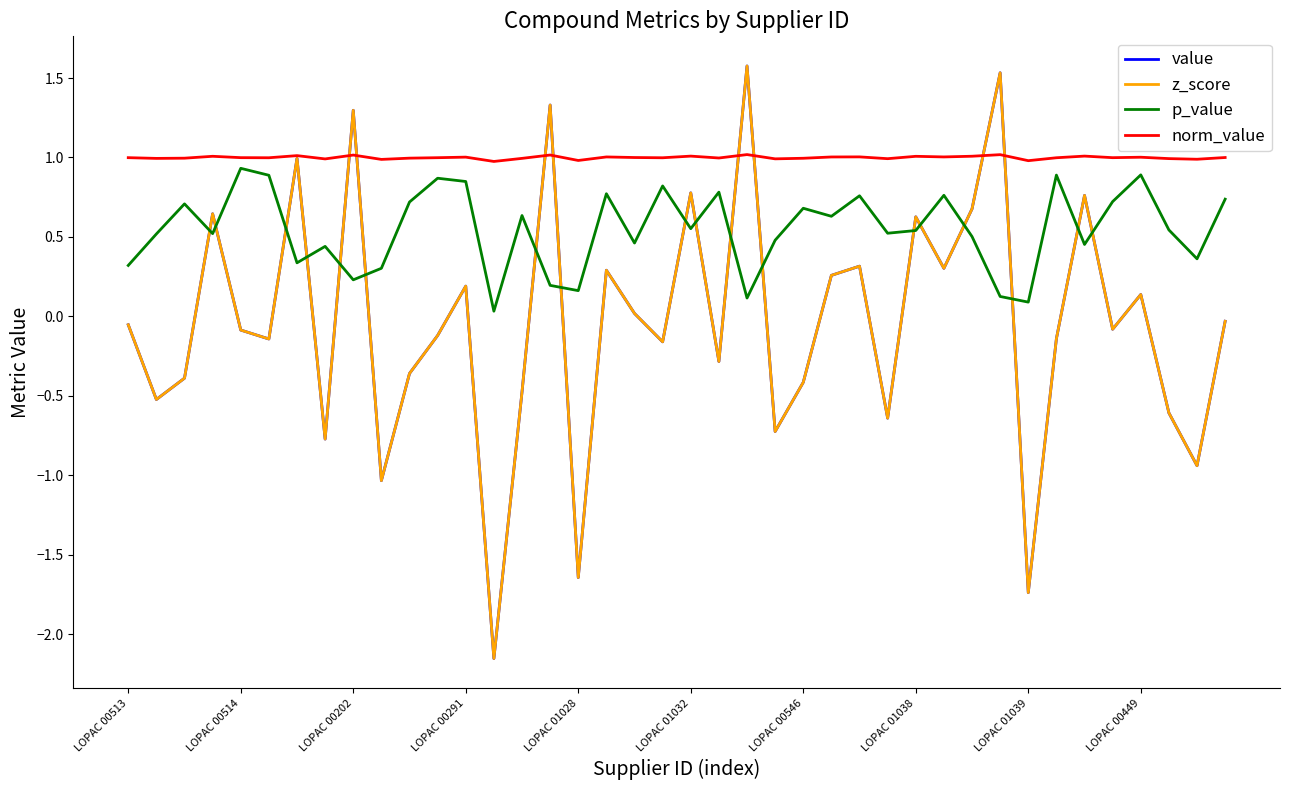

How many lines are shown in the chart?

4